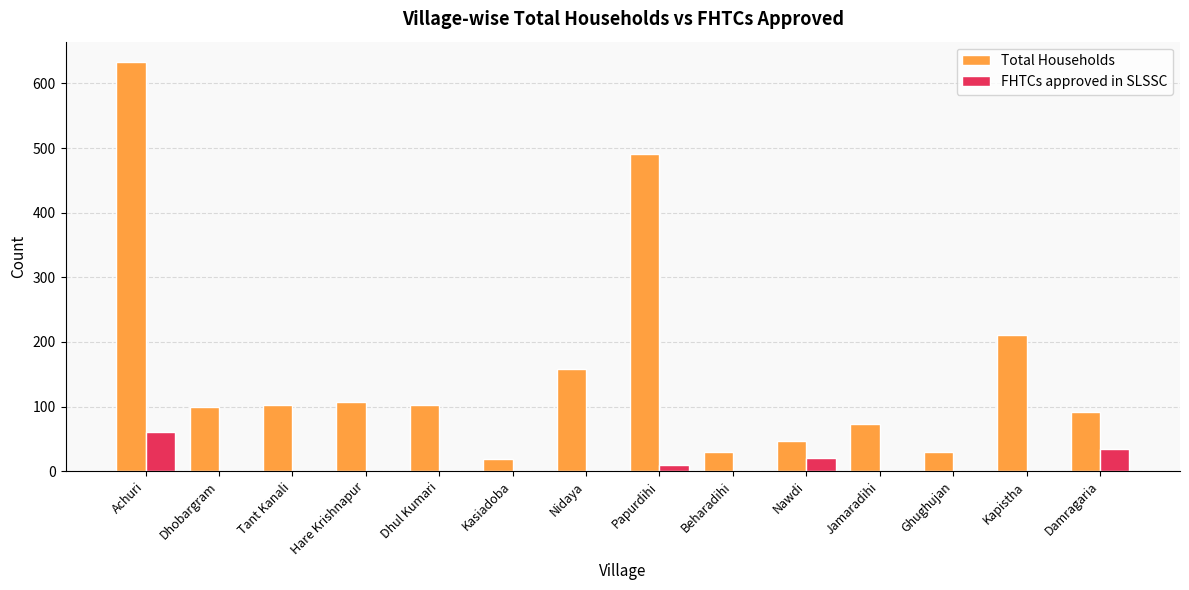

Which series changed the most between Achuri and Hare Krishnapur?

Total Households